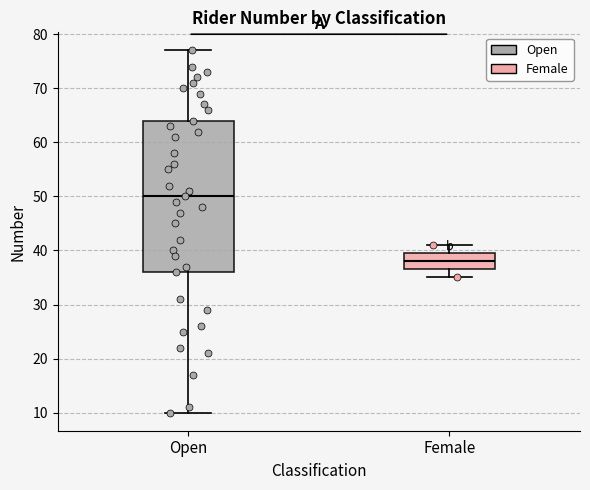

Which box is the tallest, from its lower edge to its upper edge?

Open